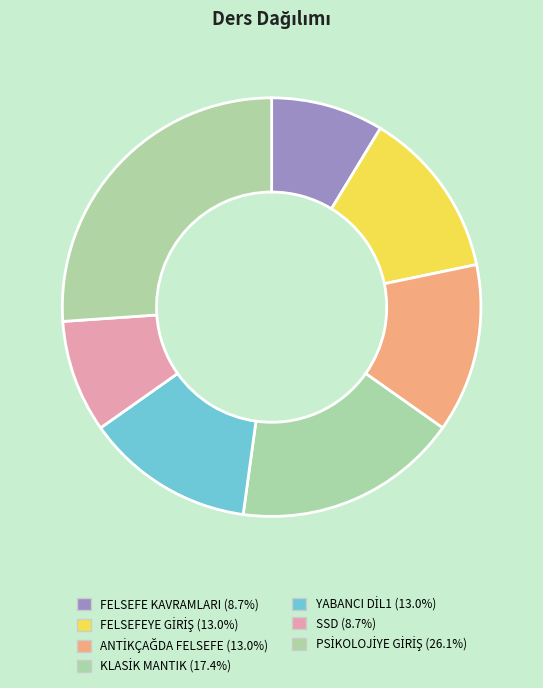

To the nearest percent, what is the difference between the largest and smallest slice percentages?

17%